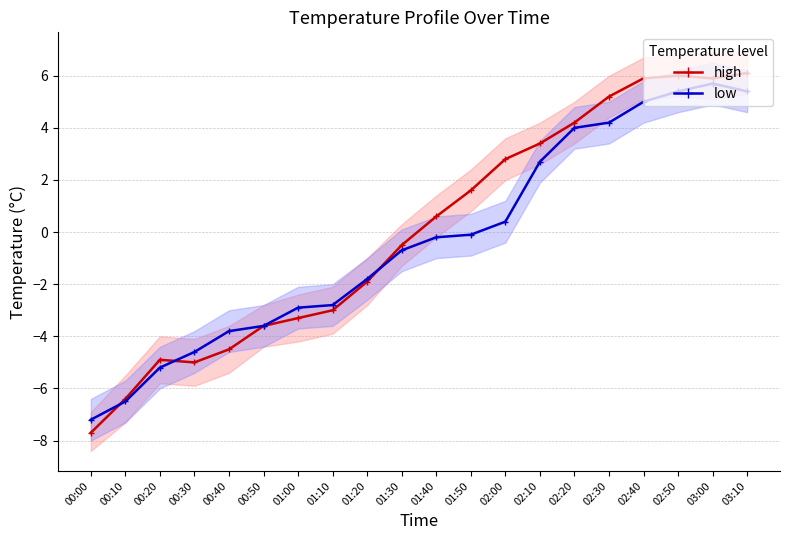

What is the approximate value of low at 00:00?

-7.2